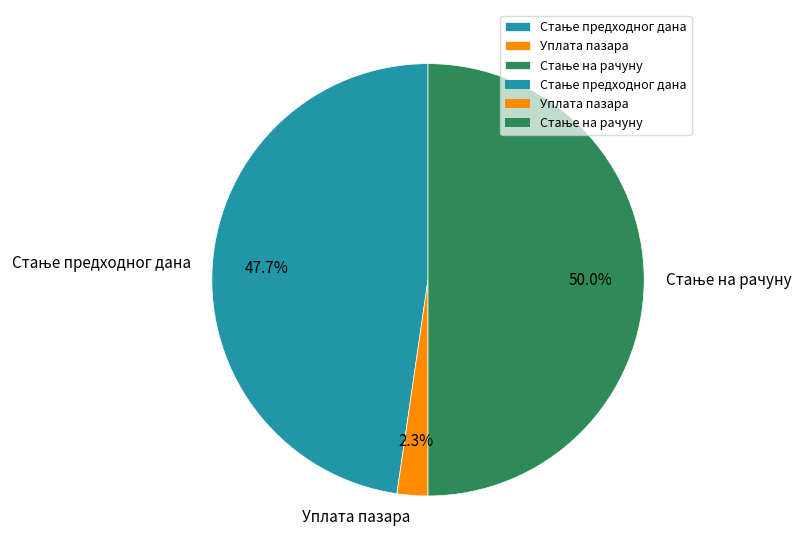

Does Уплата пазара represent more than half of the total?

No